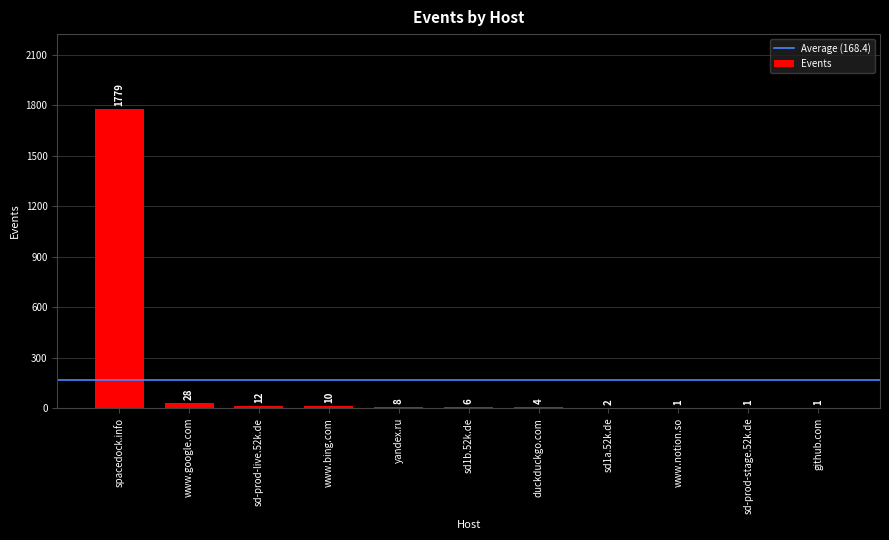

The chart shows a value of 28 at www.google.com. True or false?

True